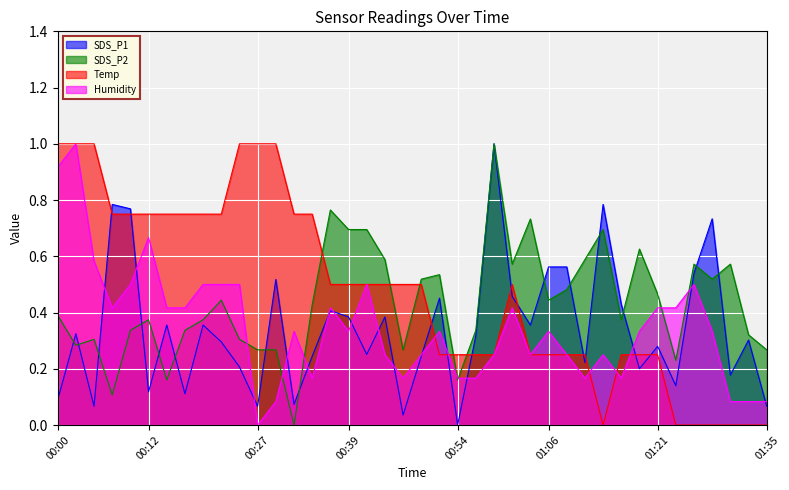

True or false: Temp has more than 2 interior local peaks.

False